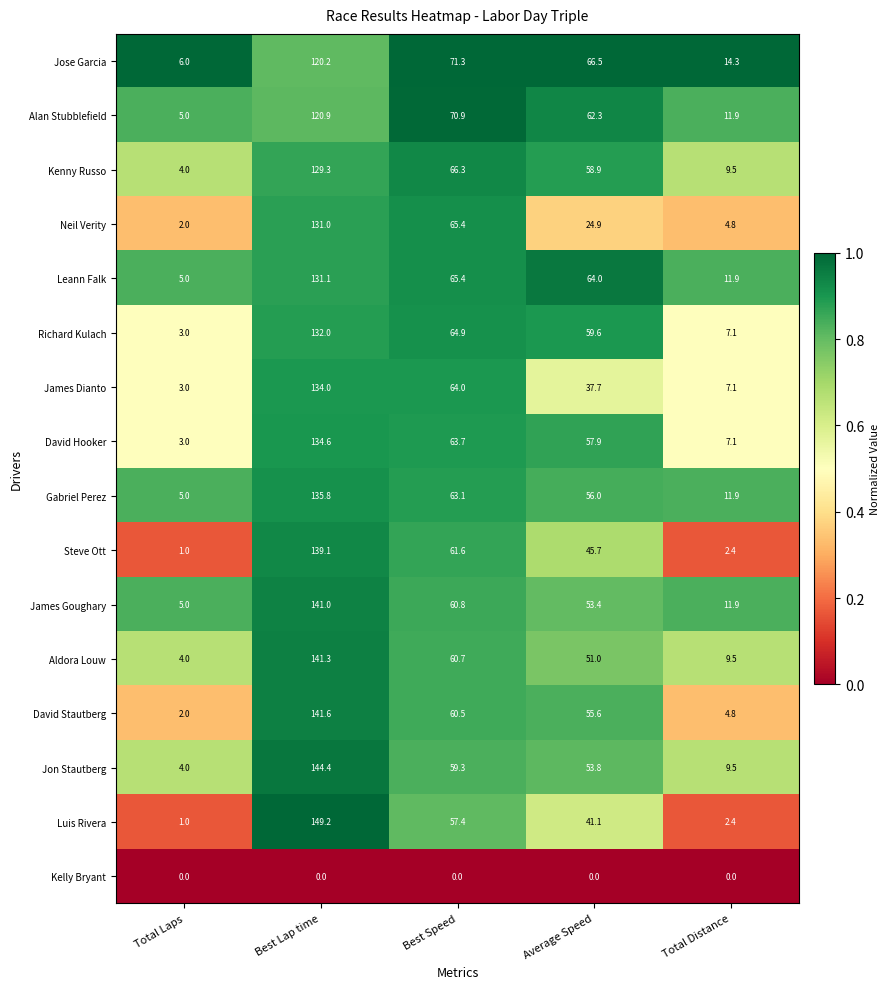

What is the spread (max minus min) of values at Total Laps?

6.0